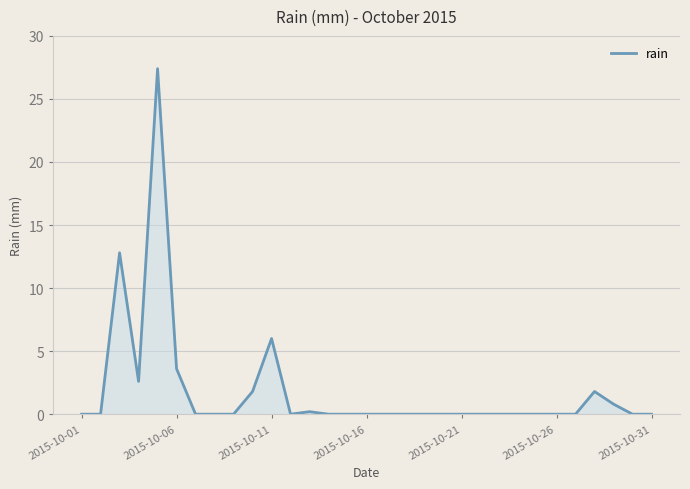

What is the difference between the maximum and minimum values?

27.4